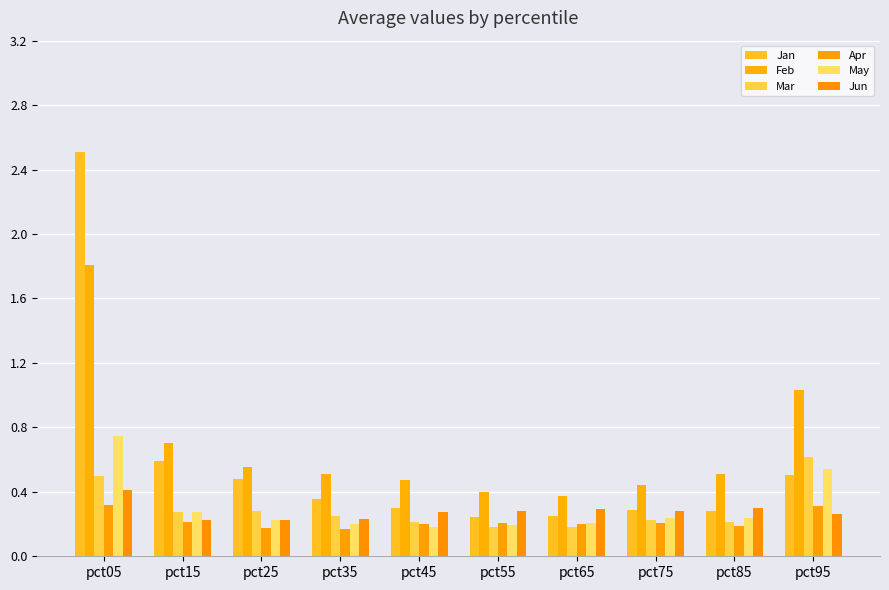

What is the sum of all Jun values?

2.8